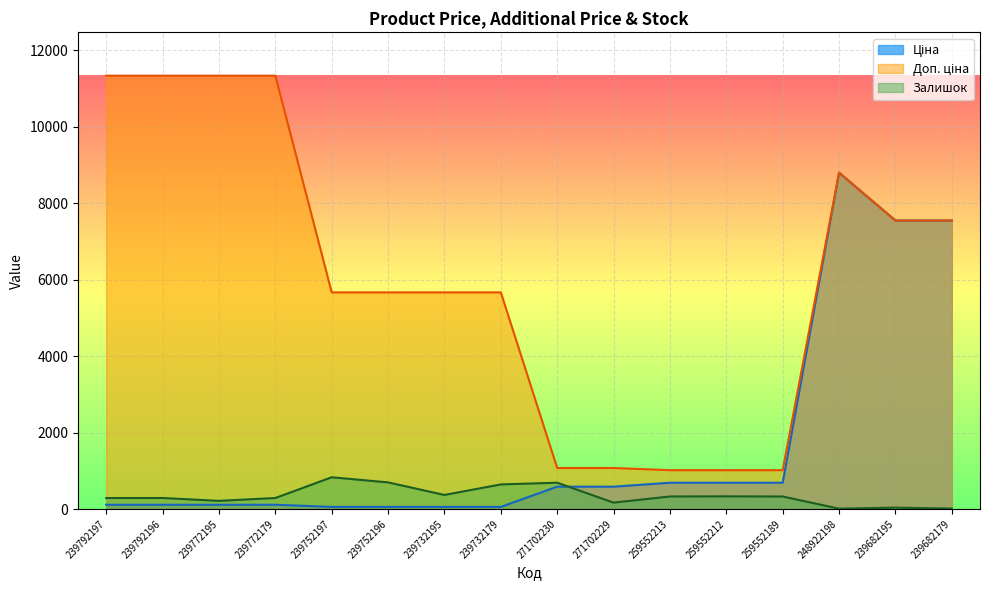

True or false: Ціна and Доп. ціна intersect in this chart.

False